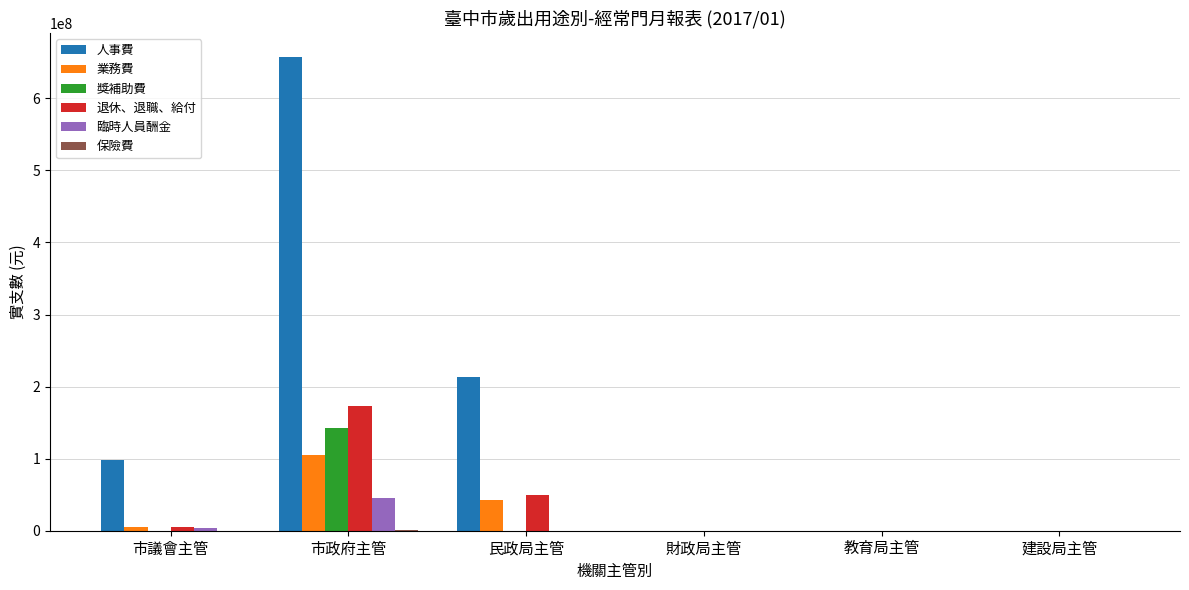

Is it true that 業務費 equals -51787248 at 教育局主管?

False